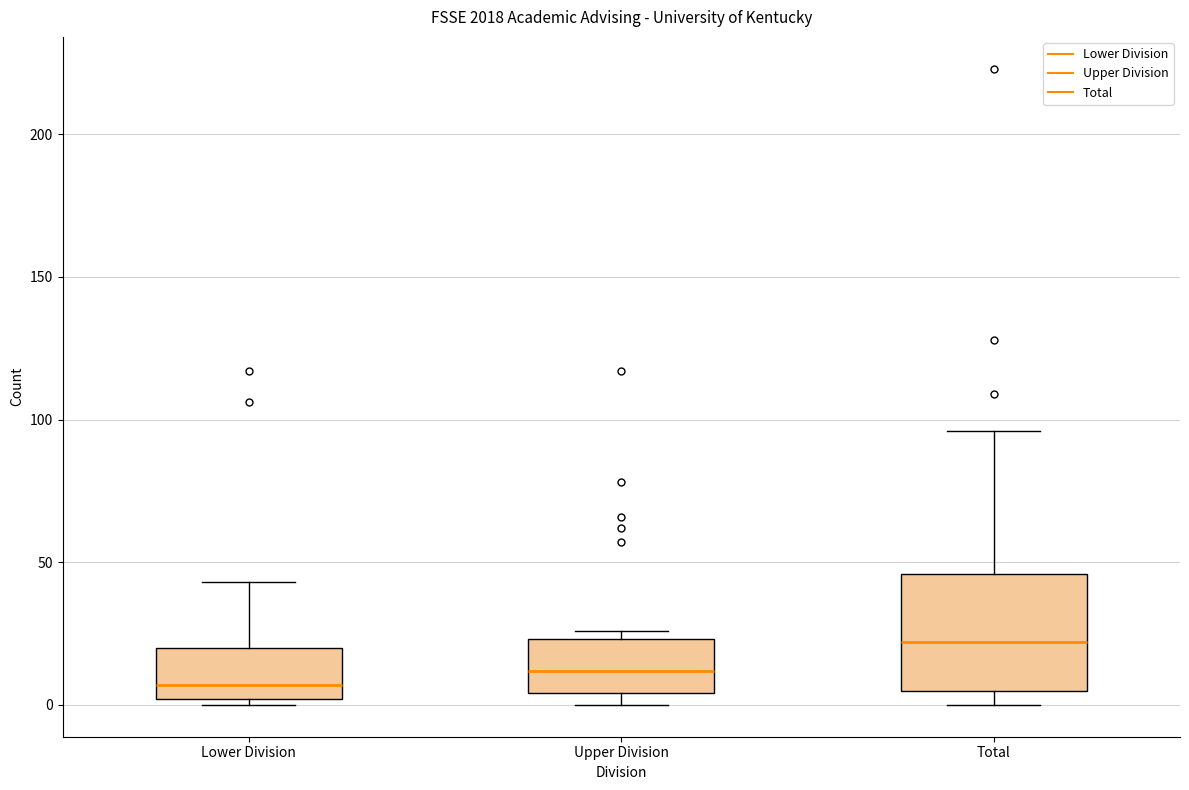

Reading left to right, transcribe this box plot: for each box, give where its median line is, the range the box spans, and where its two whiskers end, as read against the y-axis. The values are not printed on the chart, so give them approximately, as read against the axis.

Lower Division: median 5, box 0 to 20, whiskers 0 (just below the box's lower edge) to 45
Upper Division: median 10, box 5 to 25, whiskers 0 to 25 (just above the box's upper edge)
Total: median 20, box 5 to 45, whiskers 0 to 95